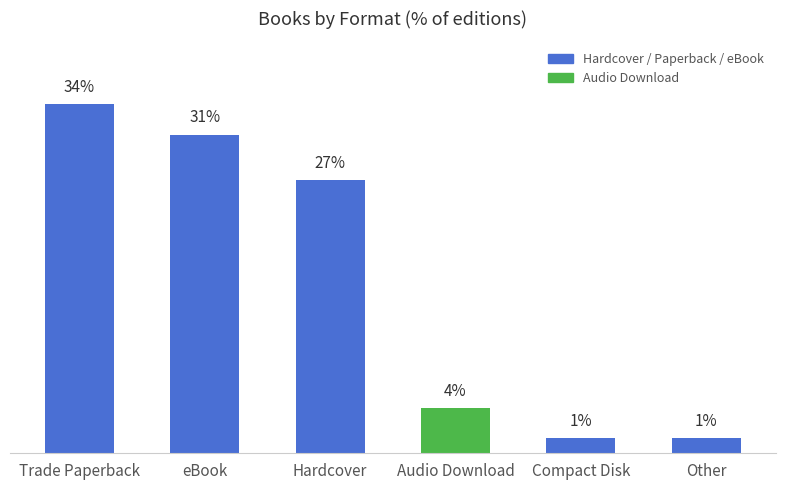

How many data points does each series have?

6